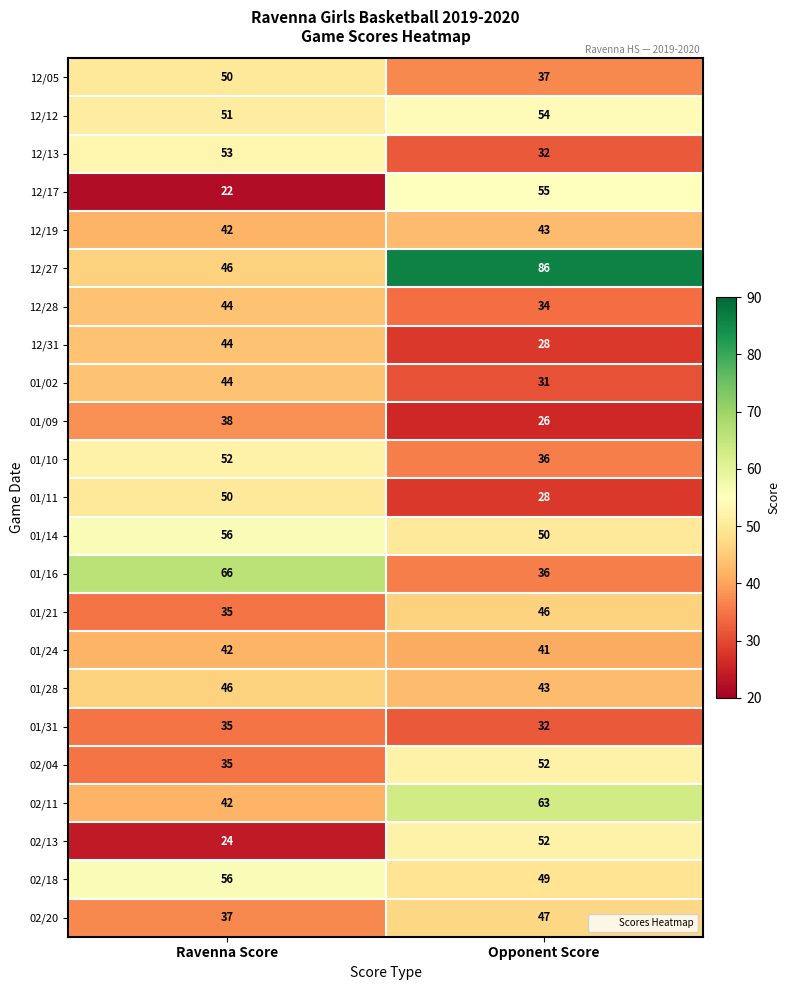

What is the average value of the 01/16 series?

51